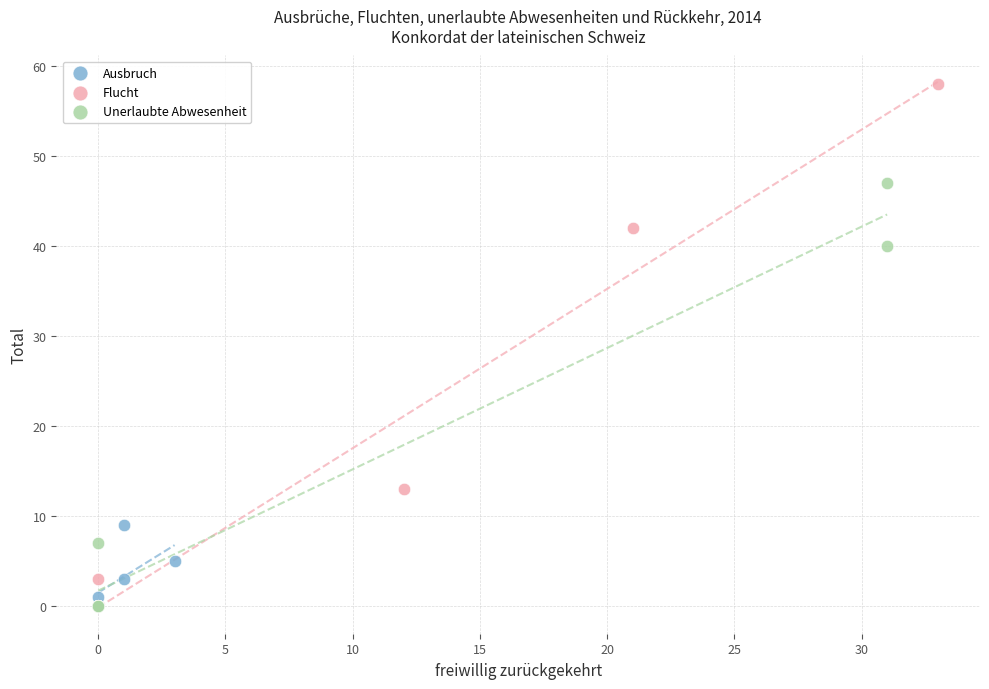

Which series reaches the maximum Y coordinate?

Flucht